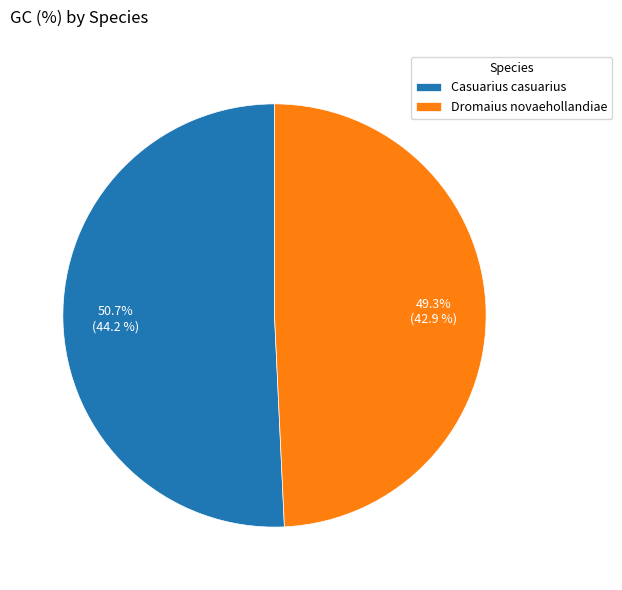

To the nearest percent, what is the difference between the Casuarius casuarius and Dromaius novaehollandiae slice percentages?

1%